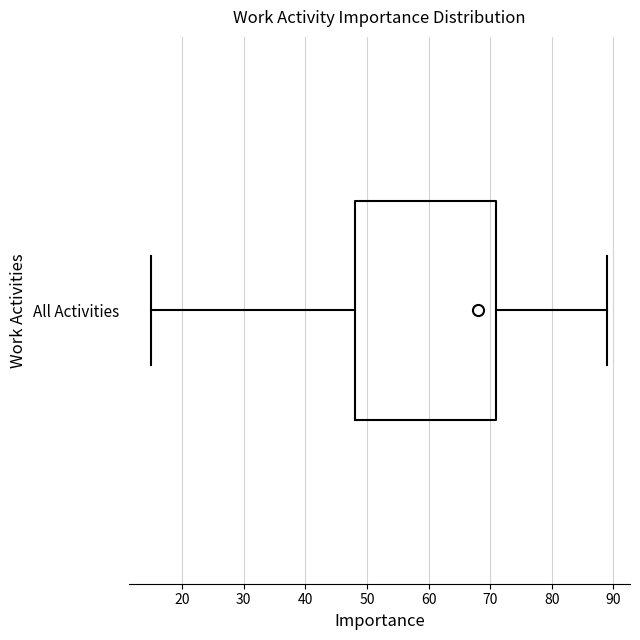

Transcribe this box plot: give where the median line is, the range the box spans, and where the two whiskers end, as read against the x-axis. The values are not printed on the chart, so give them approximately, as read against the axis.

median 68, box 48 to 71, whiskers 15 to 89